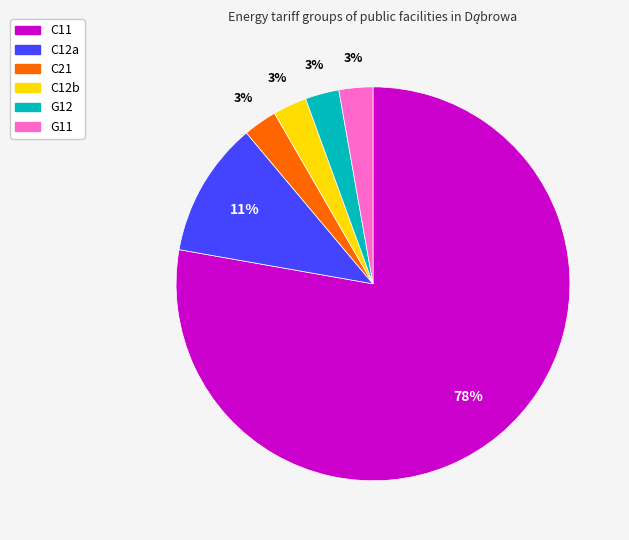

To the nearest percent, what is the combined percentage of C21 and G12?

6%